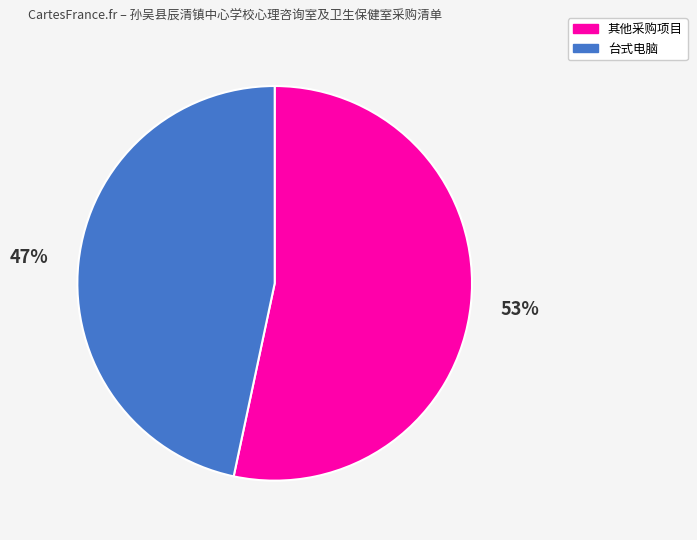

How many slices are in this pie chart?

2